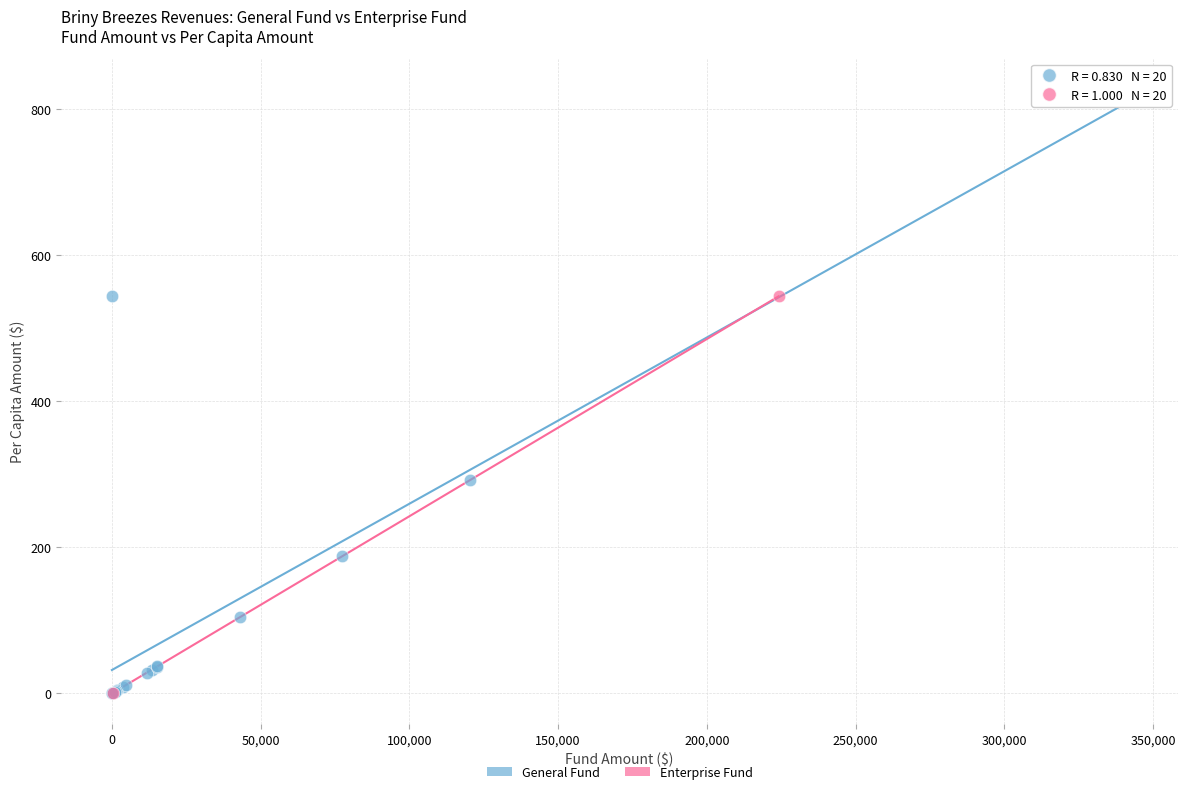

What are all the series names shown in the legend?

General Fund, Enterprise Fund